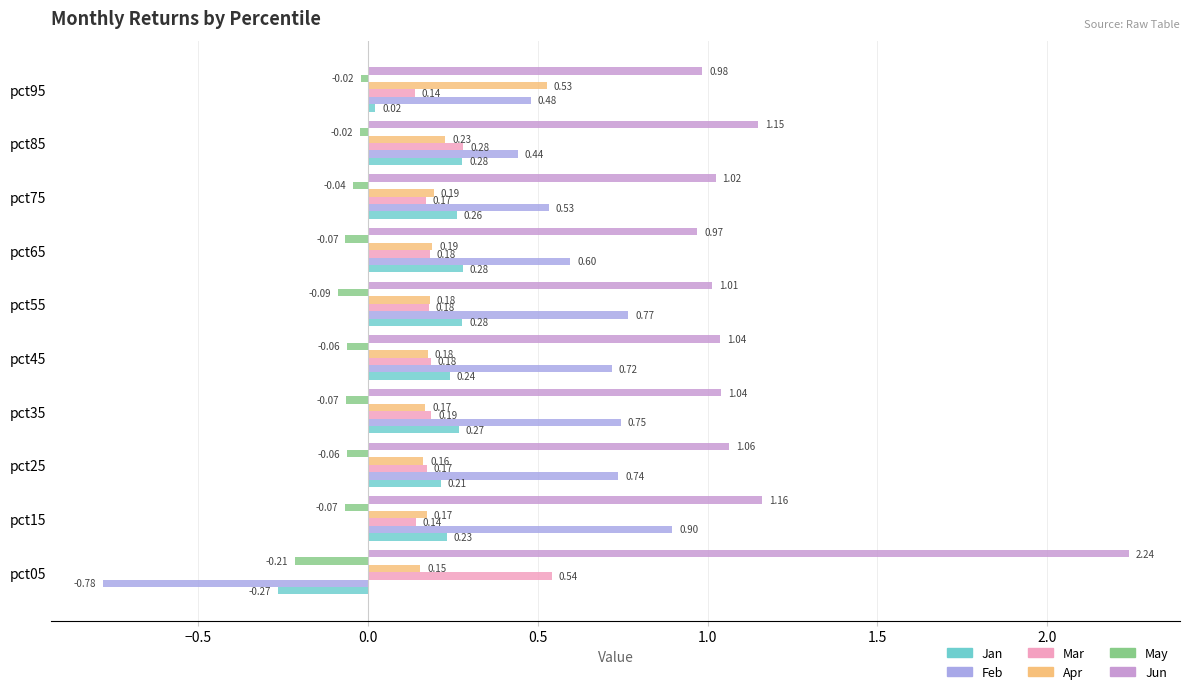

List the labels in order of Feb value, smallest first.

pct05, pct85, pct95, pct75, pct65, pct45, pct25, pct35, pct55, pct15